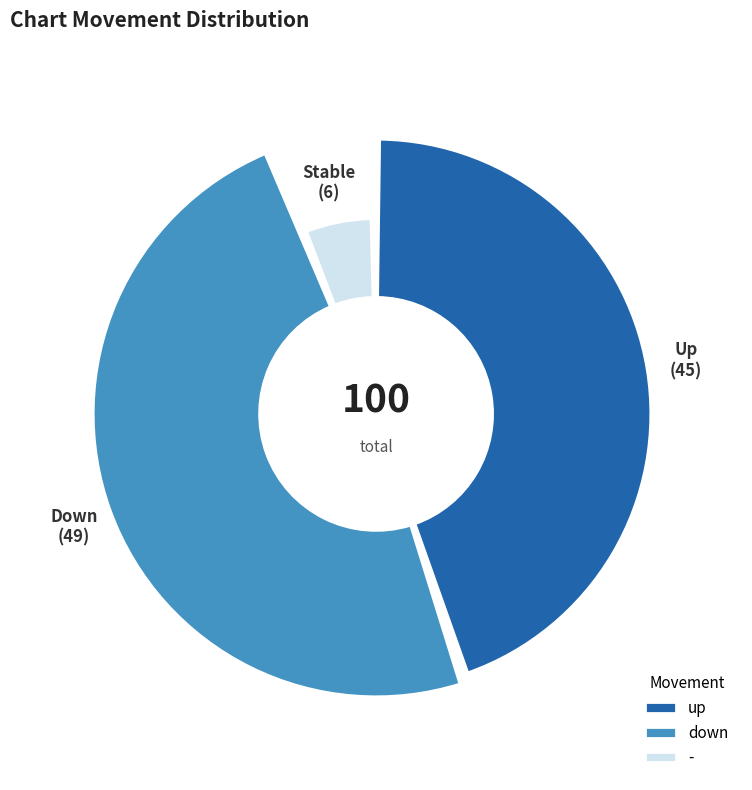

Rank the categories by value from lowest to highest.

-, up, down